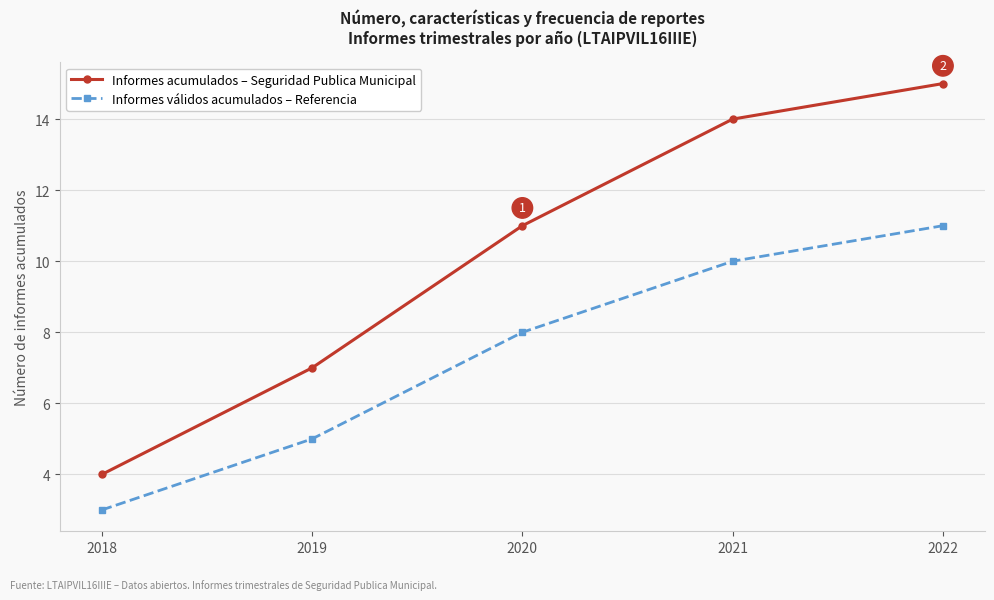

Which series has the largest total across all categories?

Informes acumulados – Seguridad Publica Municipal